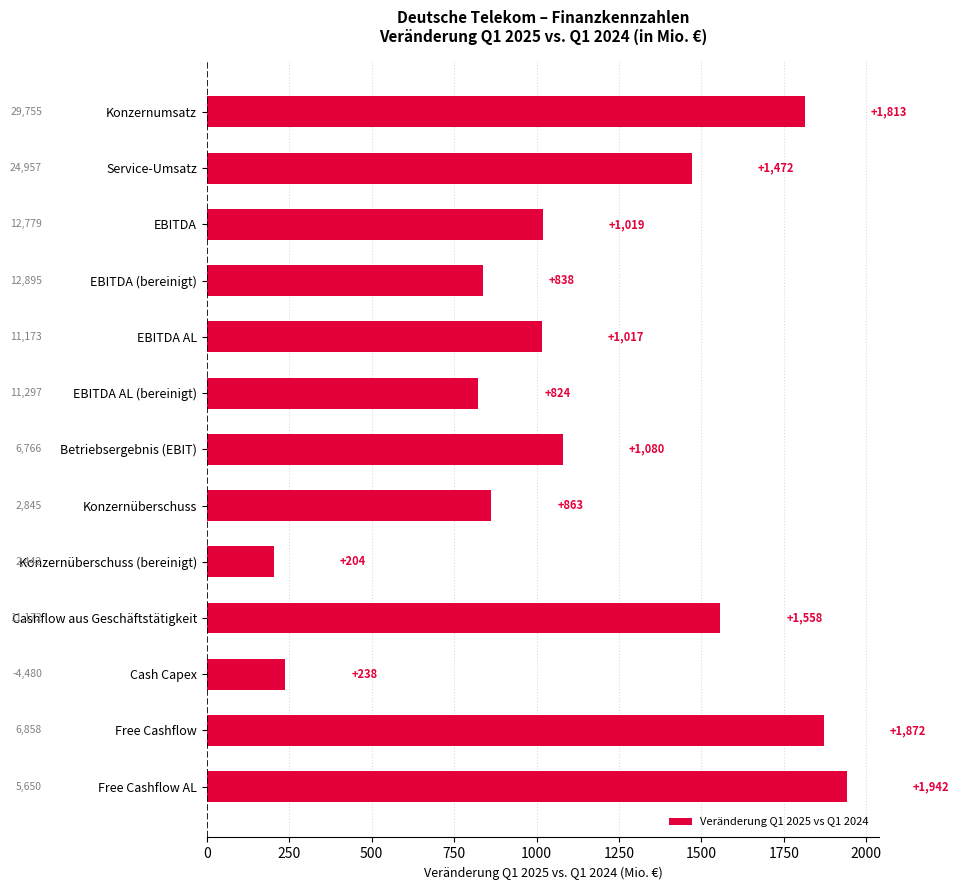

List the labels in order of value, largest first.

Free Cashflow AL, Free Cashflow, Konzernumsatz, Cashflow aus Geschäftstätigkeit, Service-Umsatz, Betriebsergebnis (EBIT), EBITDA, EBITDA AL, Konzernüberschuss, EBITDA (bereinigt), EBITDA AL (bereinigt), Cash Capex, Konzernüberschuss (bereinigt)